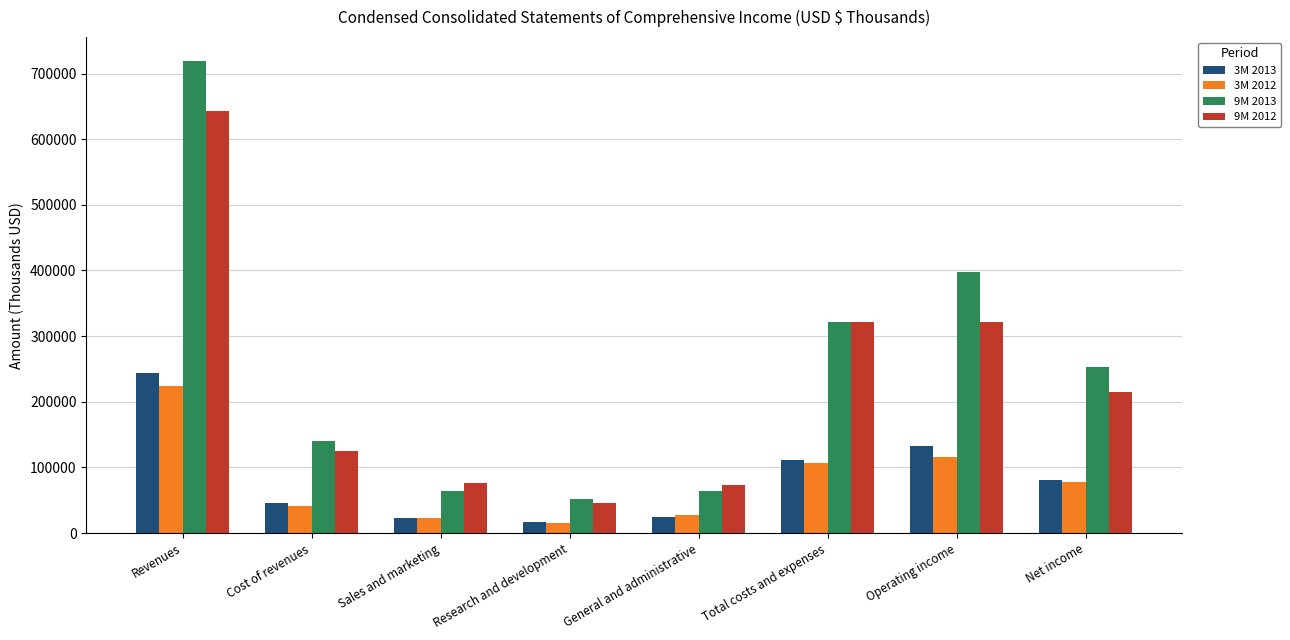

Which series has the widest spread of values?

9M 2013